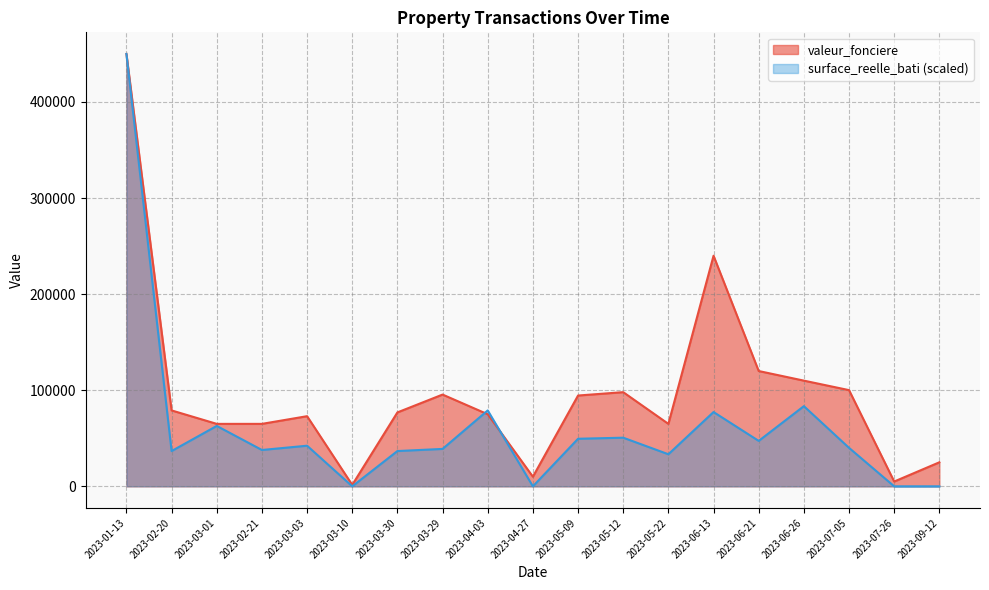

How many times do surface_reelle_bati and valeur_fonciere cross each other?

2